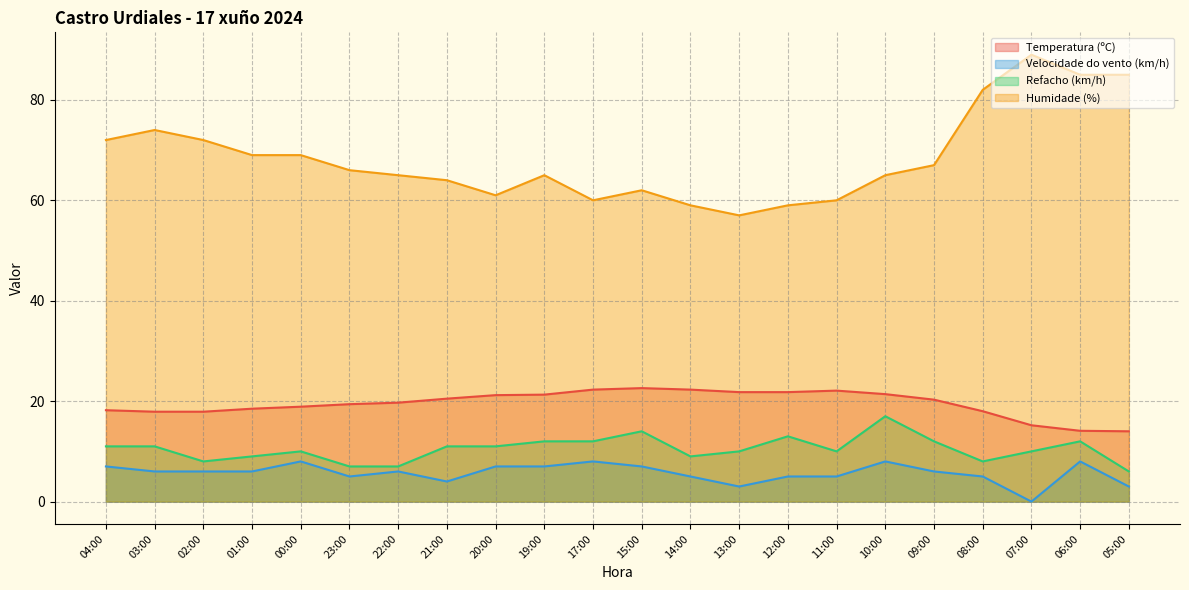

True or false: Velocidade do vento (km/h) and Refacho (km/h) intersect in this chart.

False